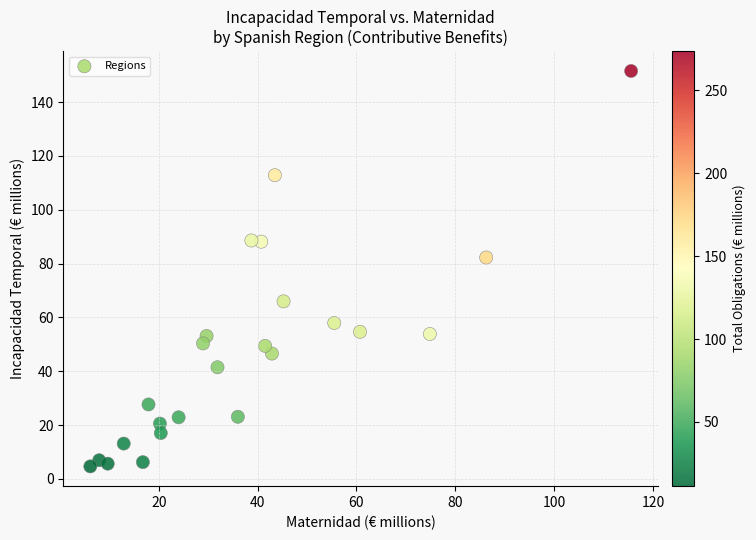

What is the range of Y values (max minus min)?

146.9